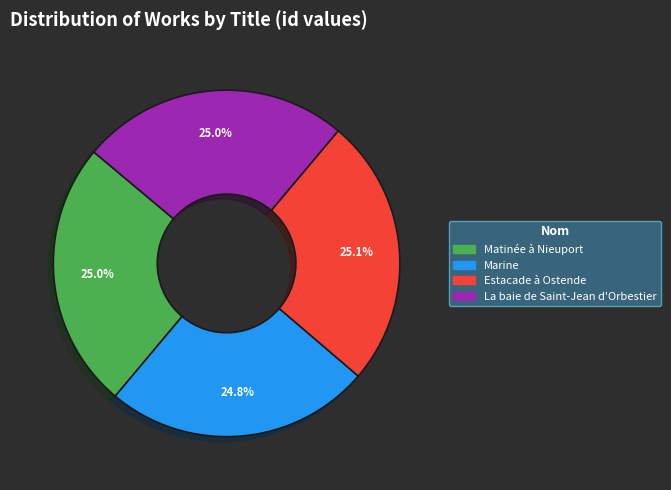

True or false: La baie de Saint-Jean d'Orbestier accounts for 25% of the total.

True